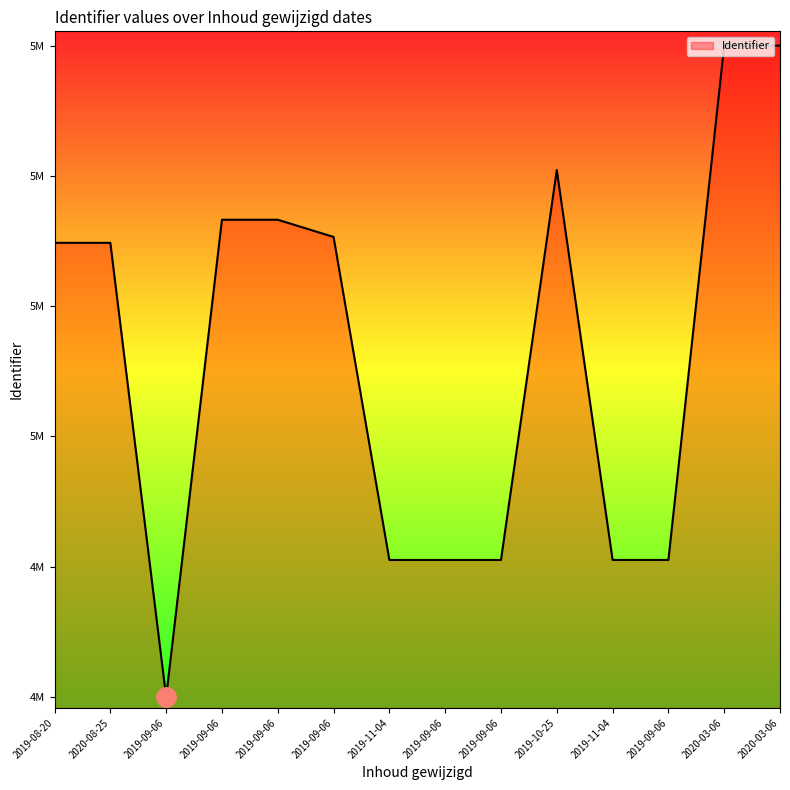

Is it true that the value at 2019-11-04 is 4790801?

True